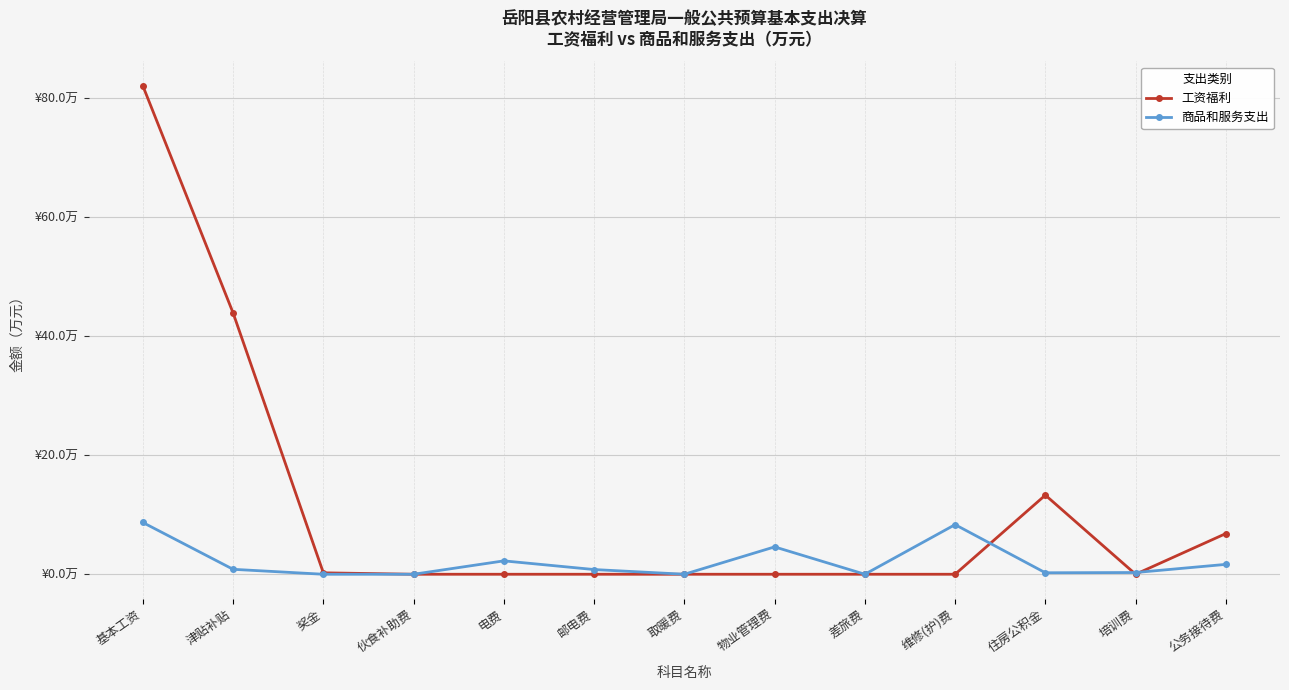

After their last crossing, which series has the higher values: 商品和服务支出 or 工资福利?

工资福利